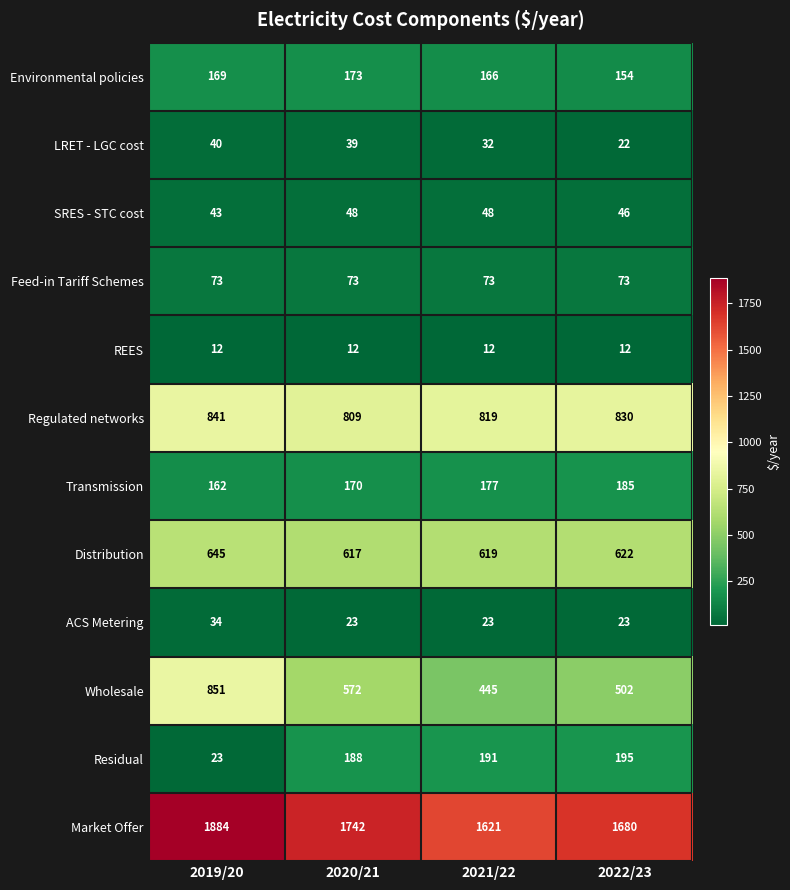

Where does the Wholesale series first go above 572?

2019/20